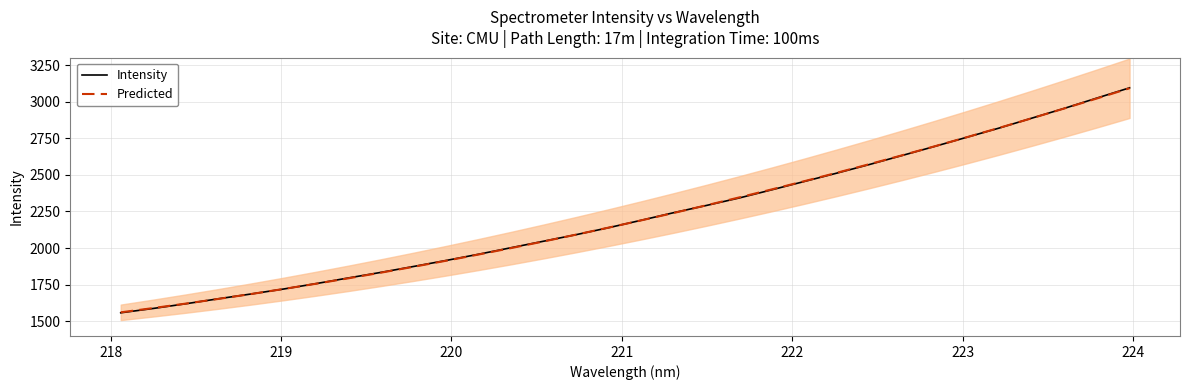

True or false: Predicted has more than 0 points higher than both neighbors.

False